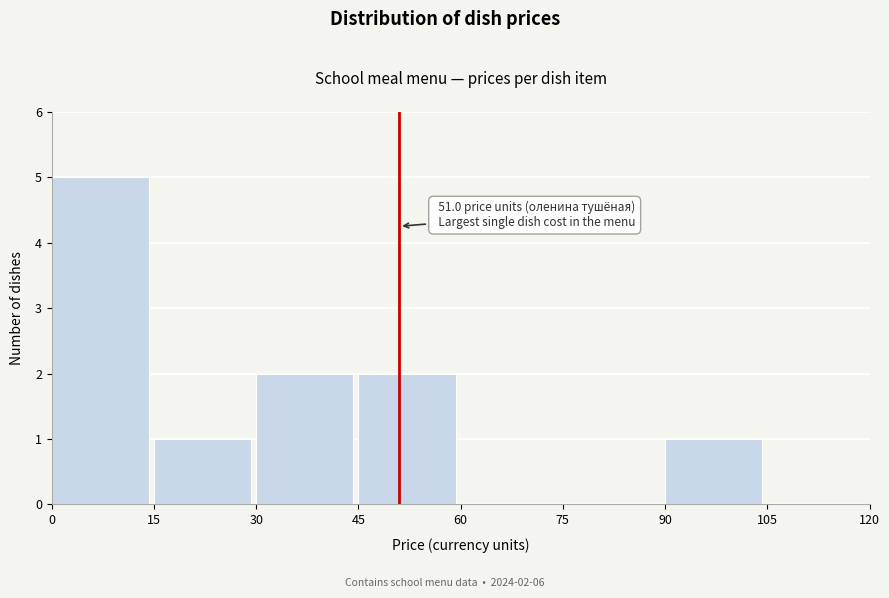

Which range on the x-axis has the tallest bar?

0 to 15